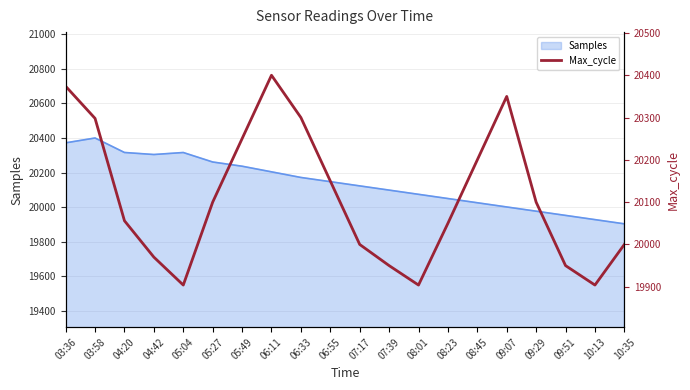

True or false: Samples has a value of 11019.5 at 10:35.

False